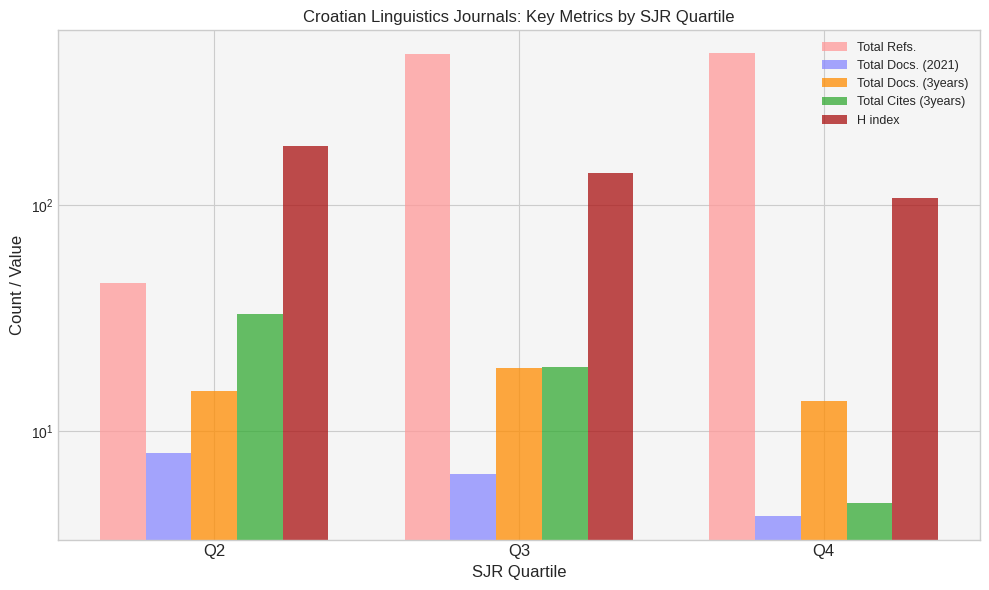

What is the difference between the H index values at Q3 and Q2?

43.8